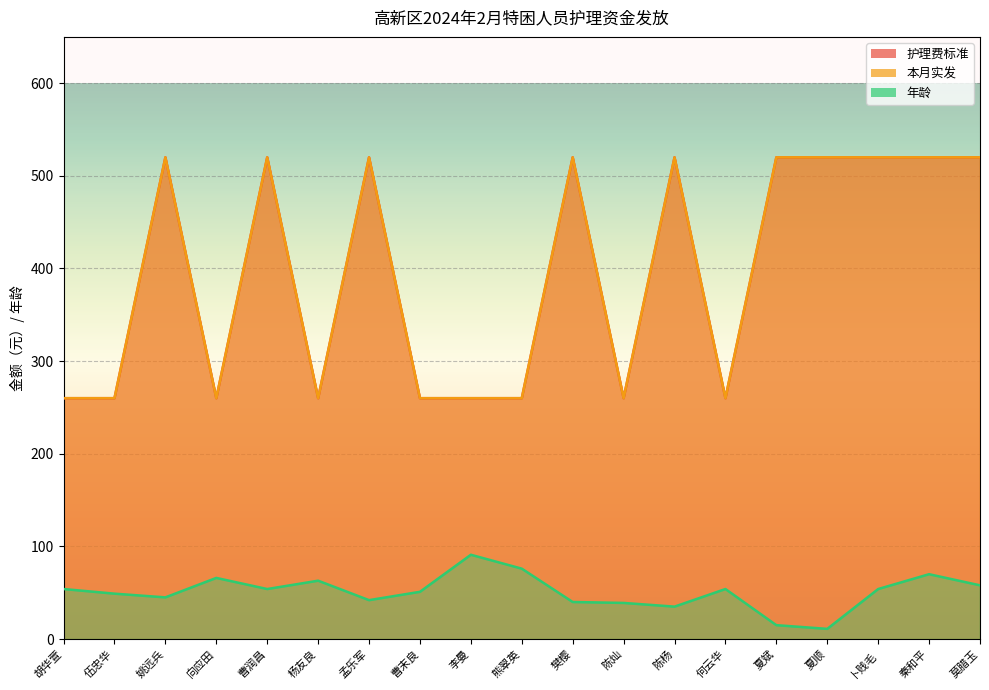

At how many categories does at least one series exceed 180?

19